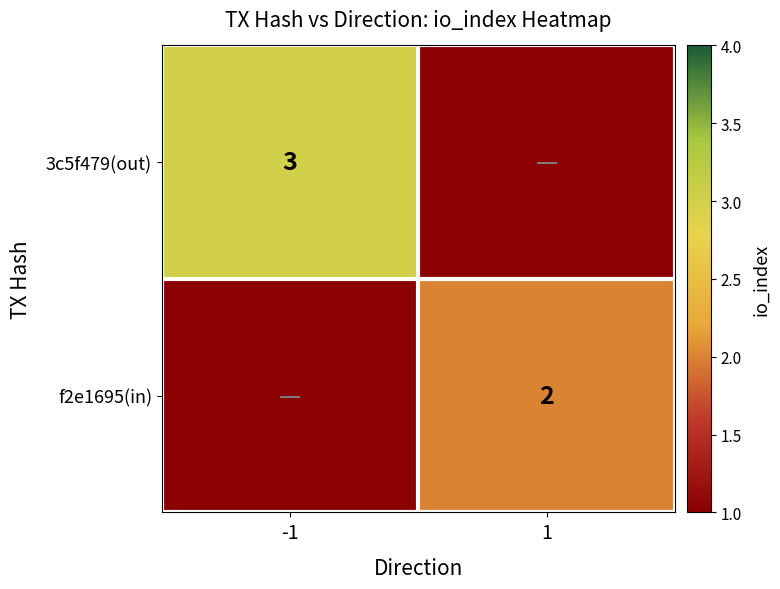

Is the value of f2e1695(in) at 1 greater than the value of 3c5f479(out) at -1?

No